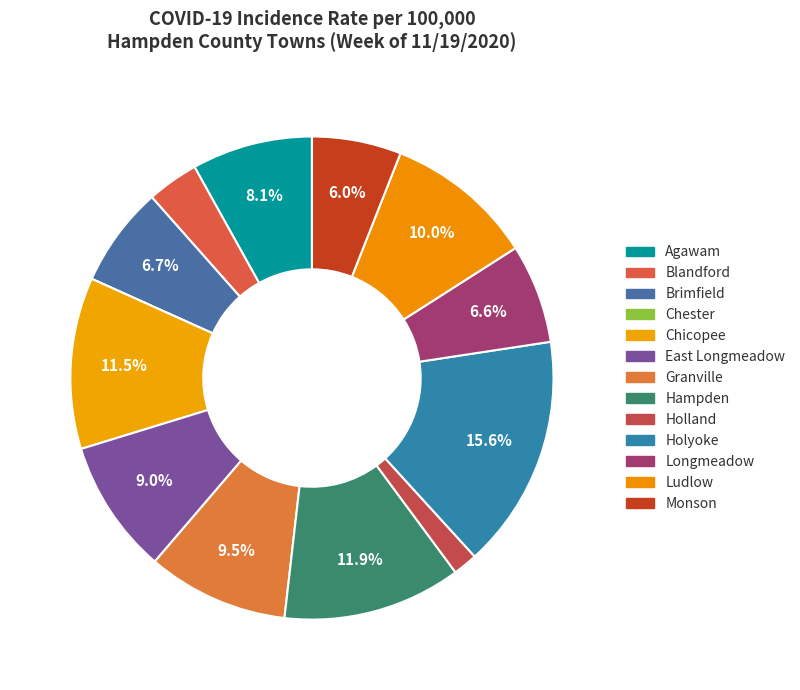

Is there any slice that represents more than half of the pie?

No